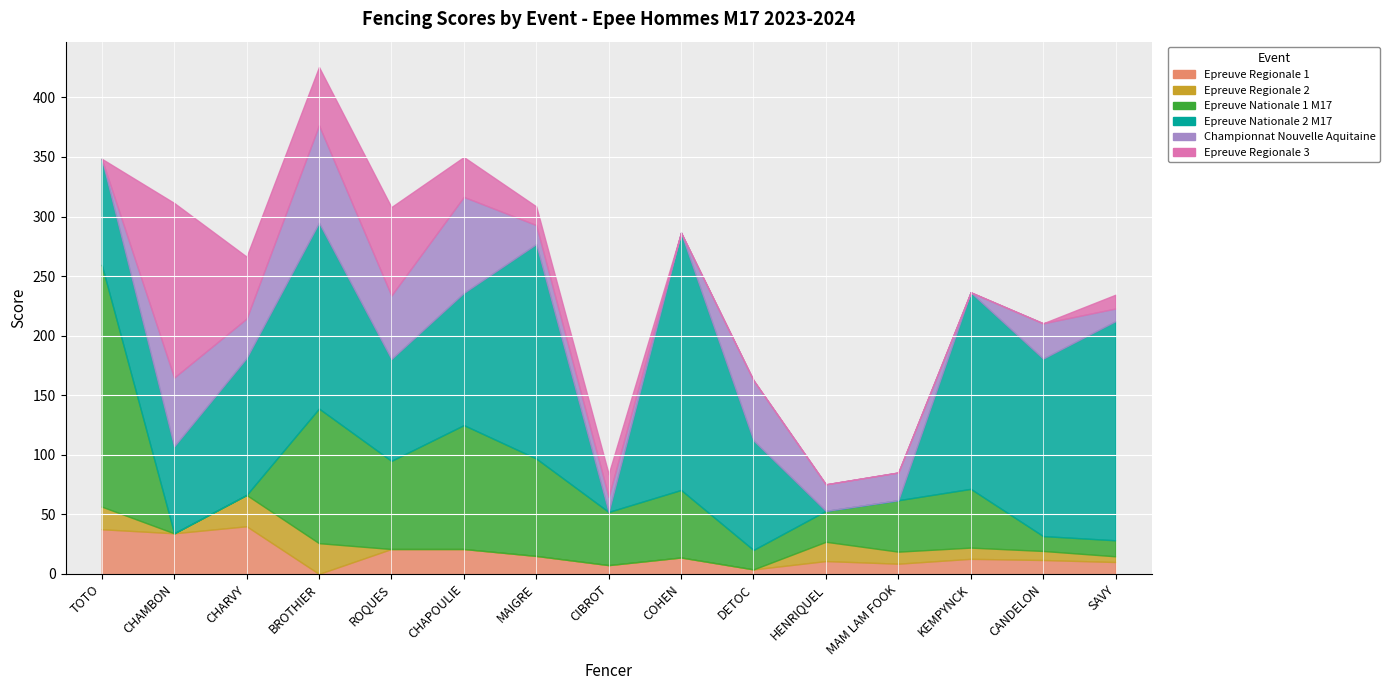

What position from the left is MAM LAM FOOK?

12